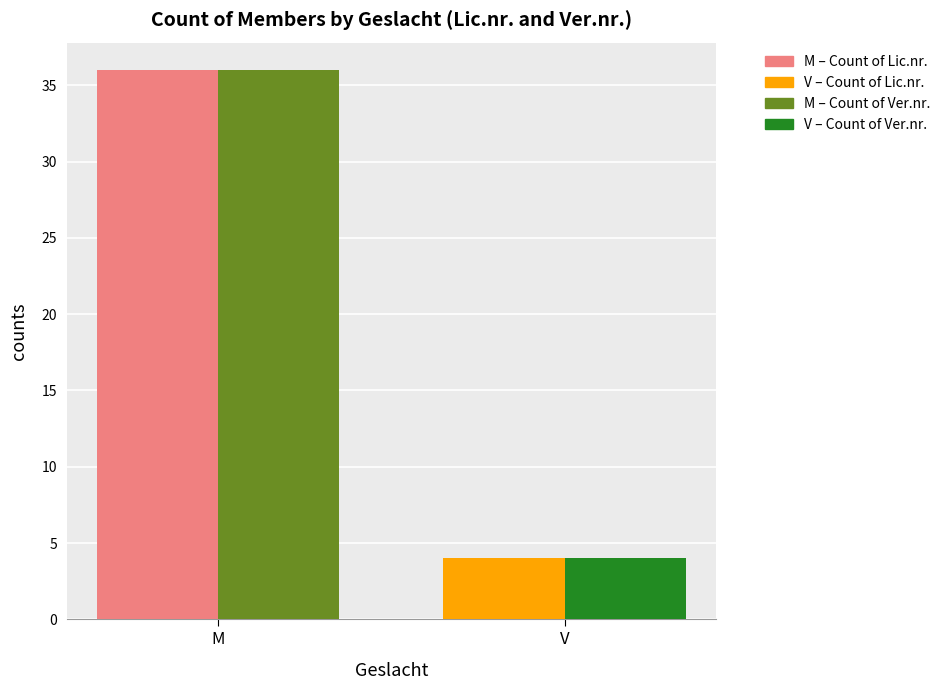

What is the maximum value shown in the chart?

36